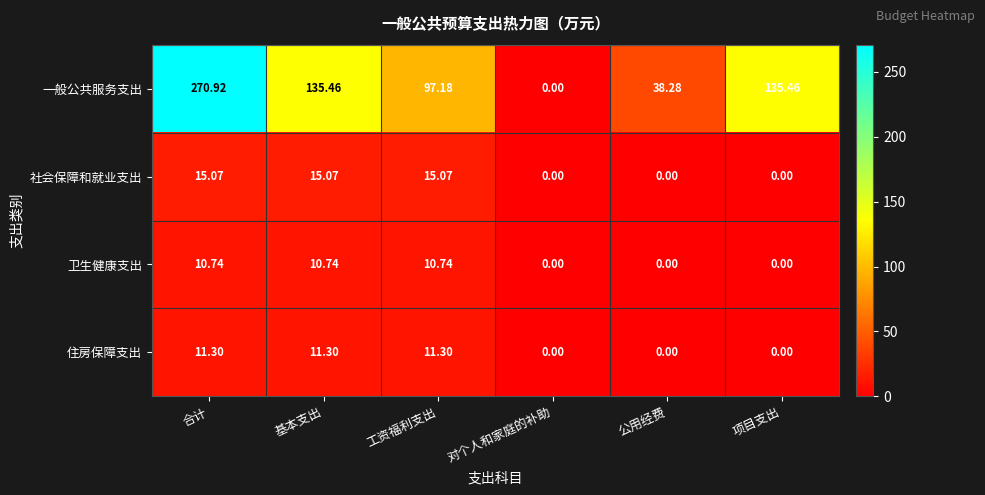

Count the number of data series in this chart.

4